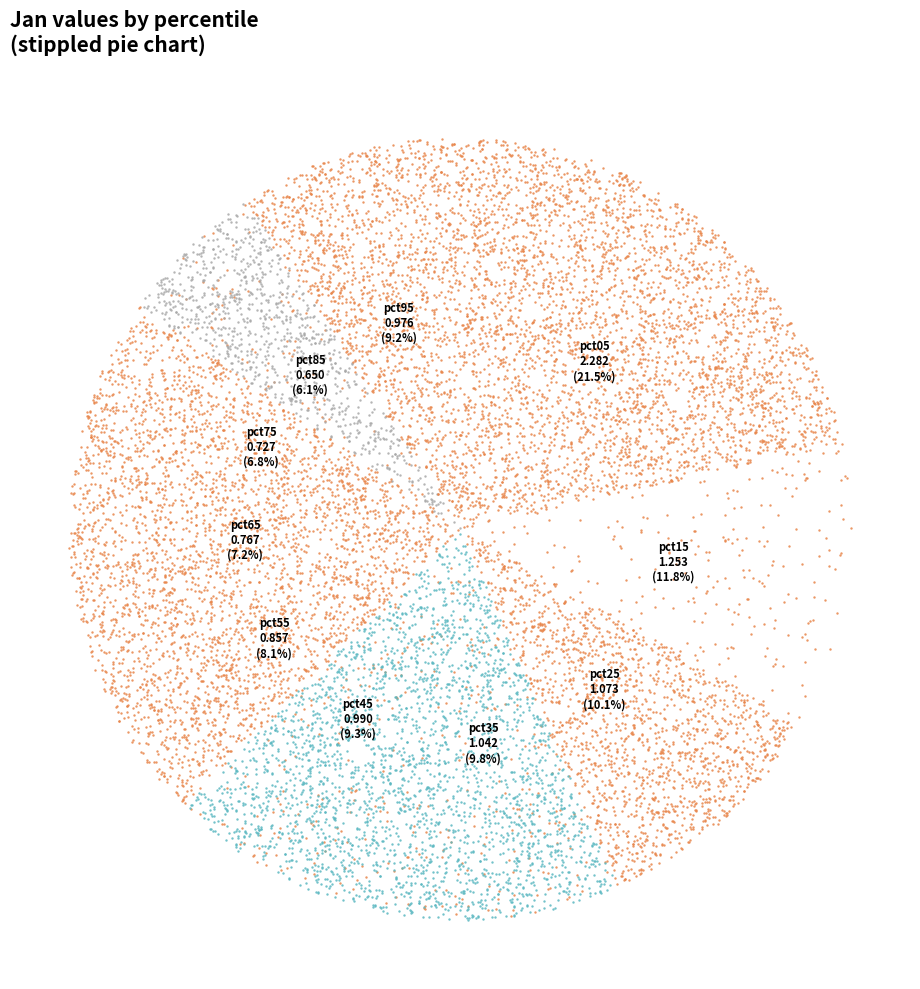

True or false: pct05 accounts for 35% of the total.

False